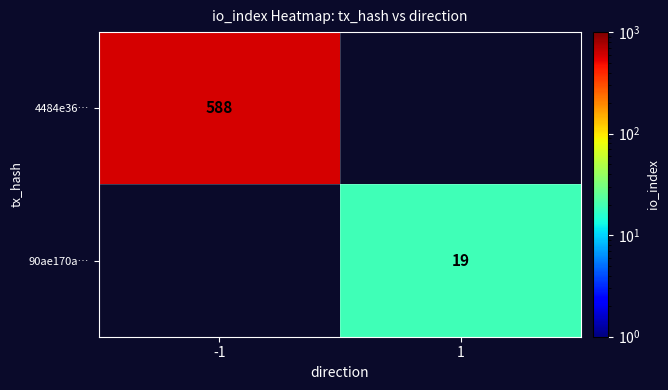

Which label corresponds to the smallest value in the chart?

1